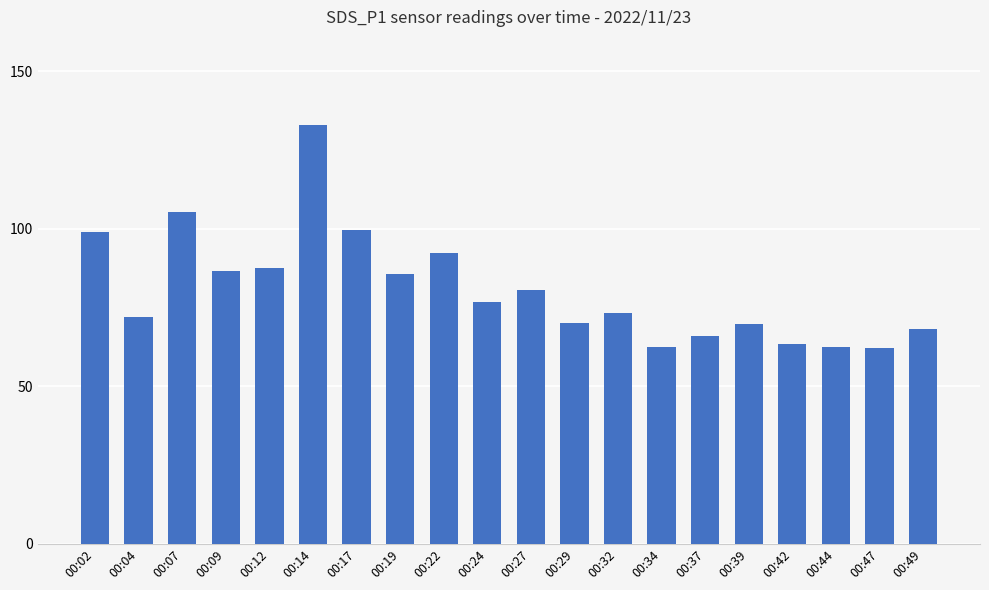

What is the difference between the values at 00:22 and 00:32?

19.1